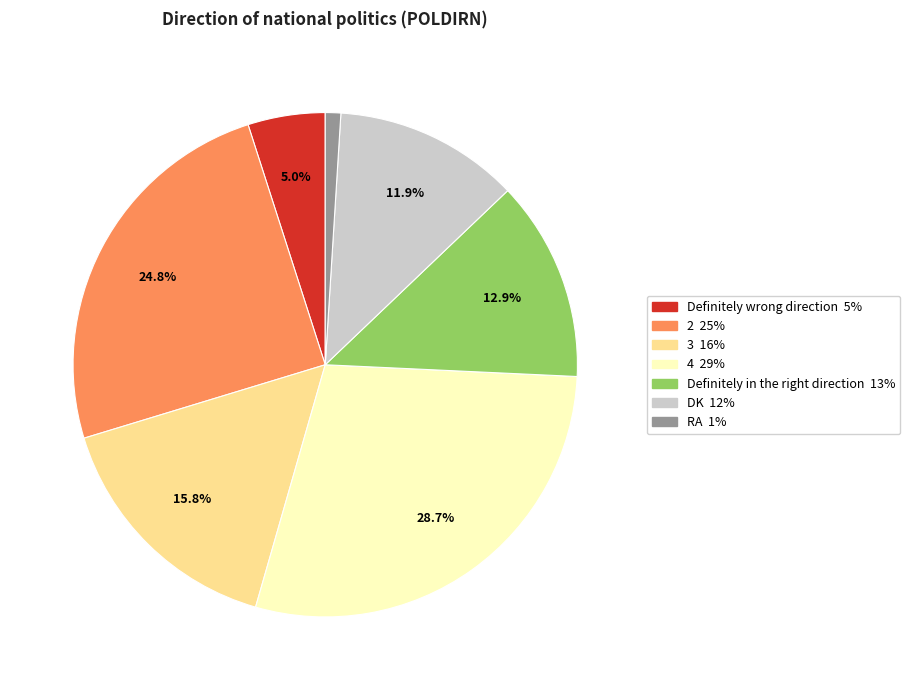

To the nearest percent, what is the combined percentage of 3 and RA?

17%